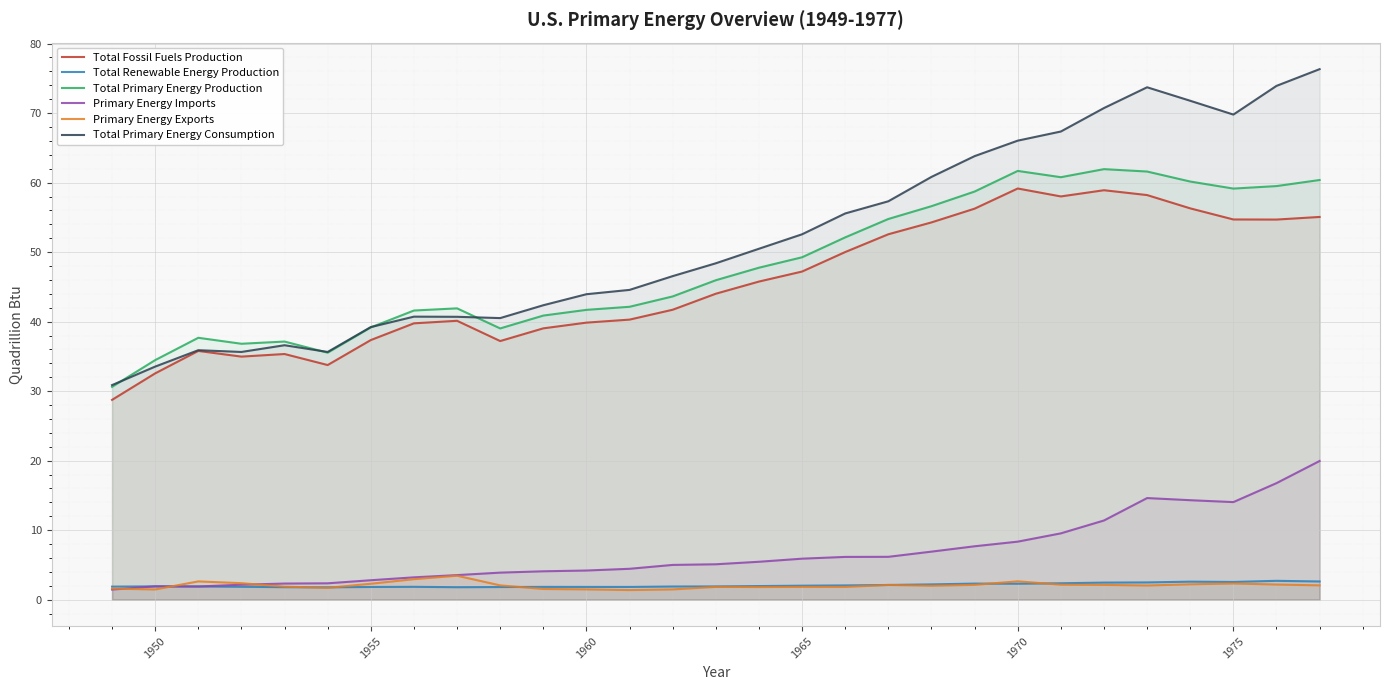

True or false: Primary Energy Exports and Total Fossil Fuels Production intersect in this chart.

False